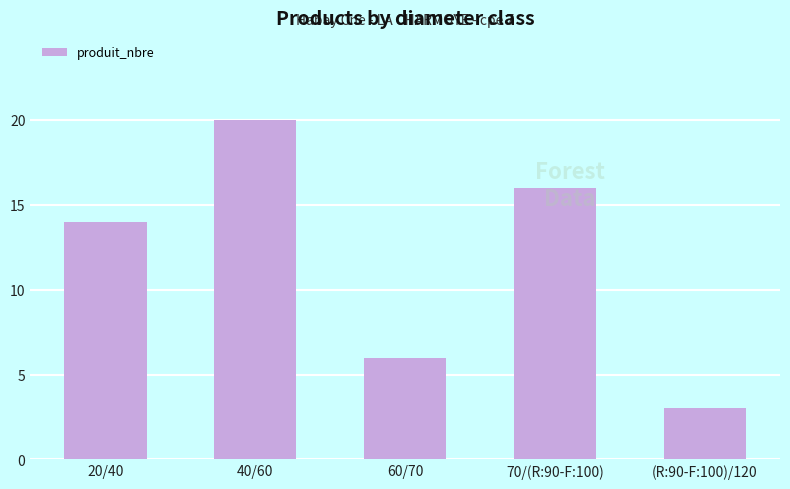

What is the greatest value displayed?

20